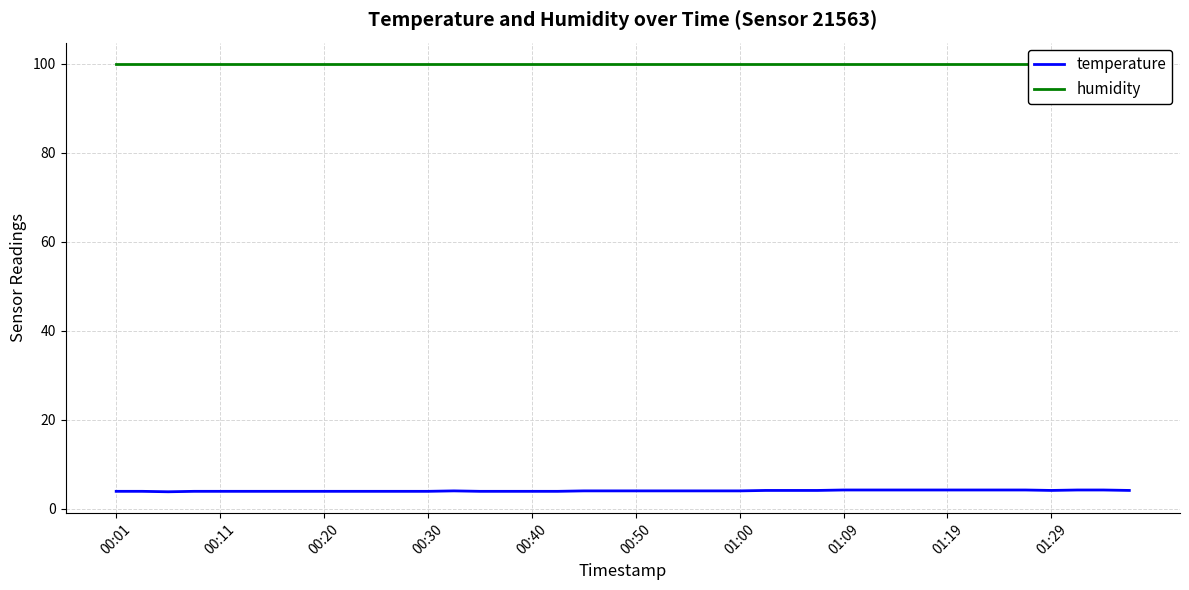

The humidity series shows 178.9 at 14. True or false?

False